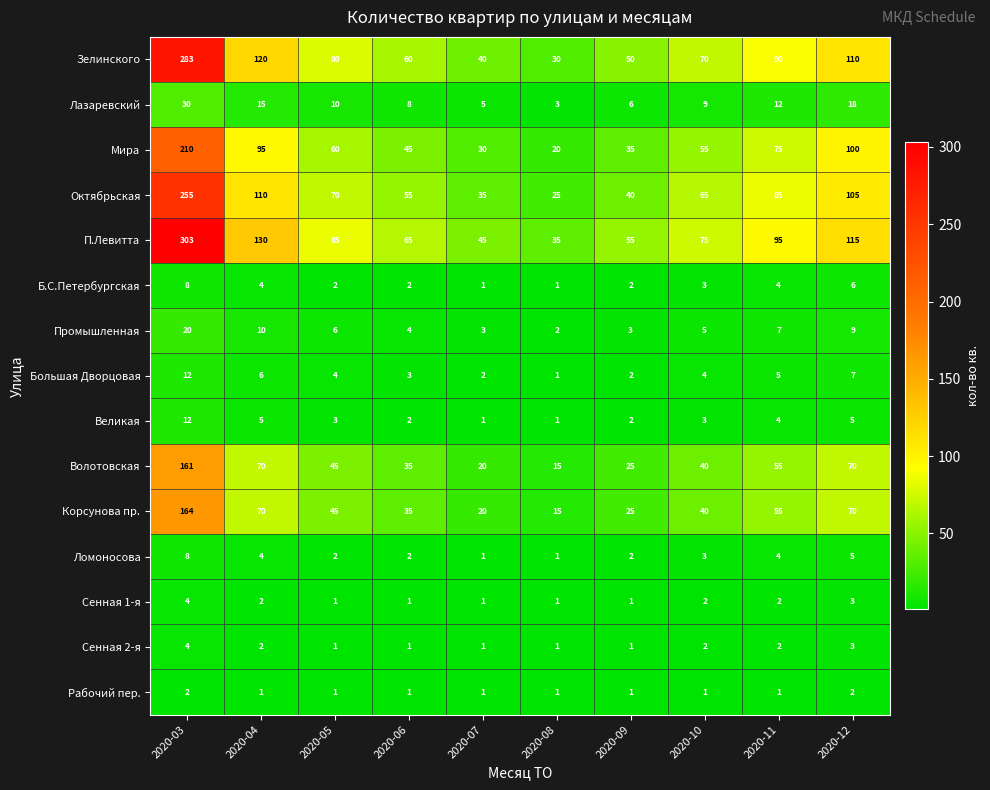

Which label corresponds to the largest value in the chart?

2020-03